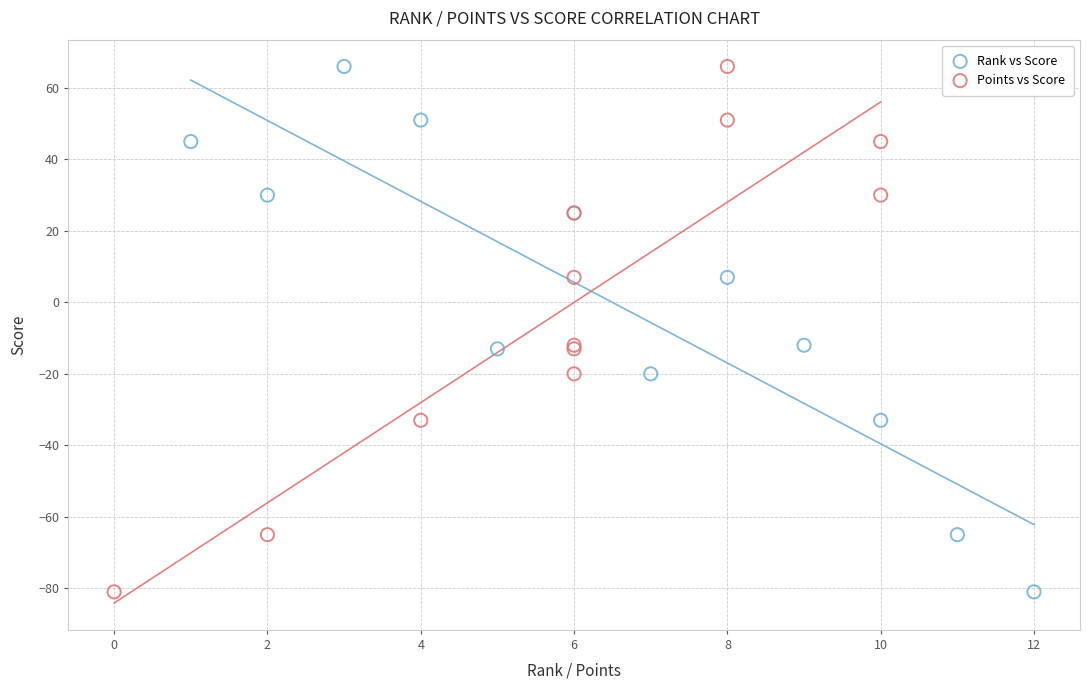

What are all the series names shown in the legend?

Rank vs Score, Points vs Score